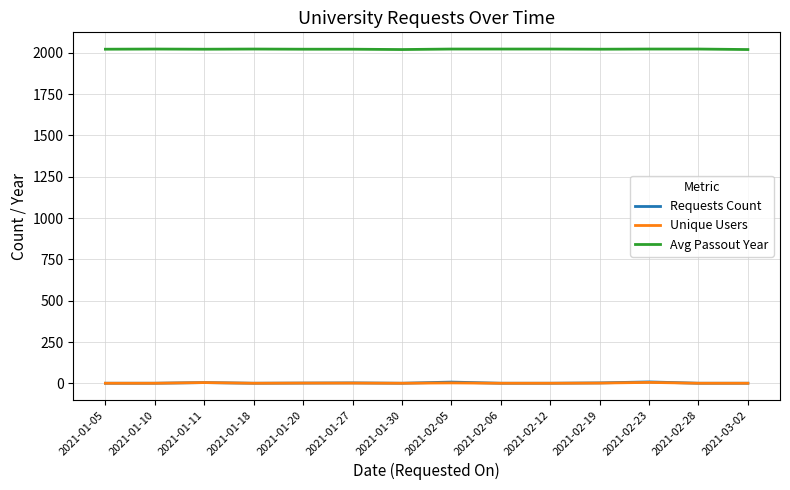

What position from the right is 2021-02-12?

5